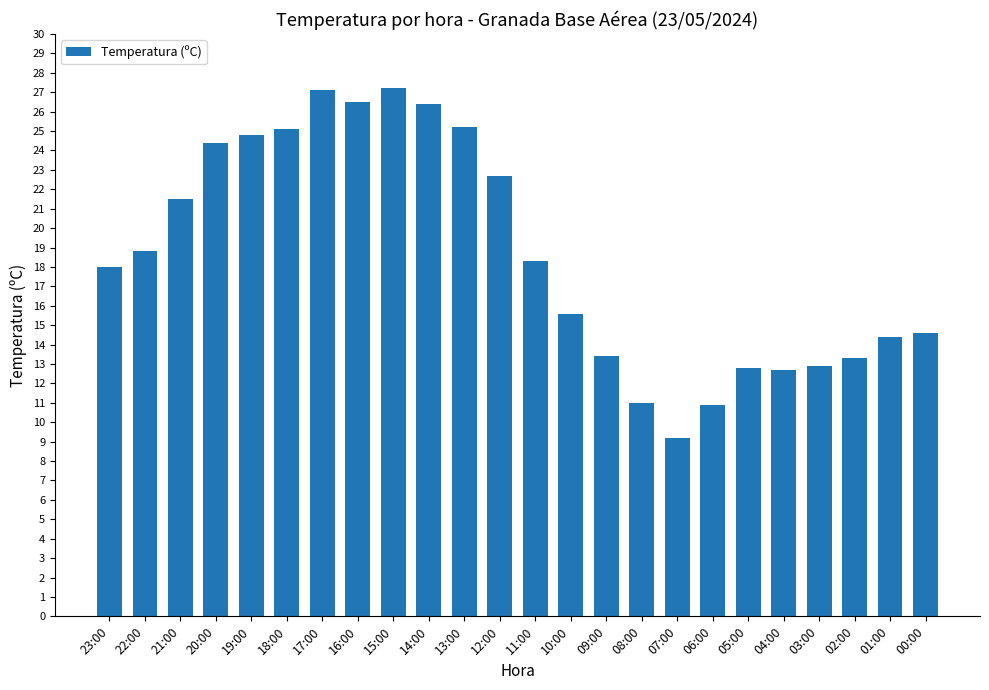

What is the change in value from 23:00 to 22:00?

+0.8